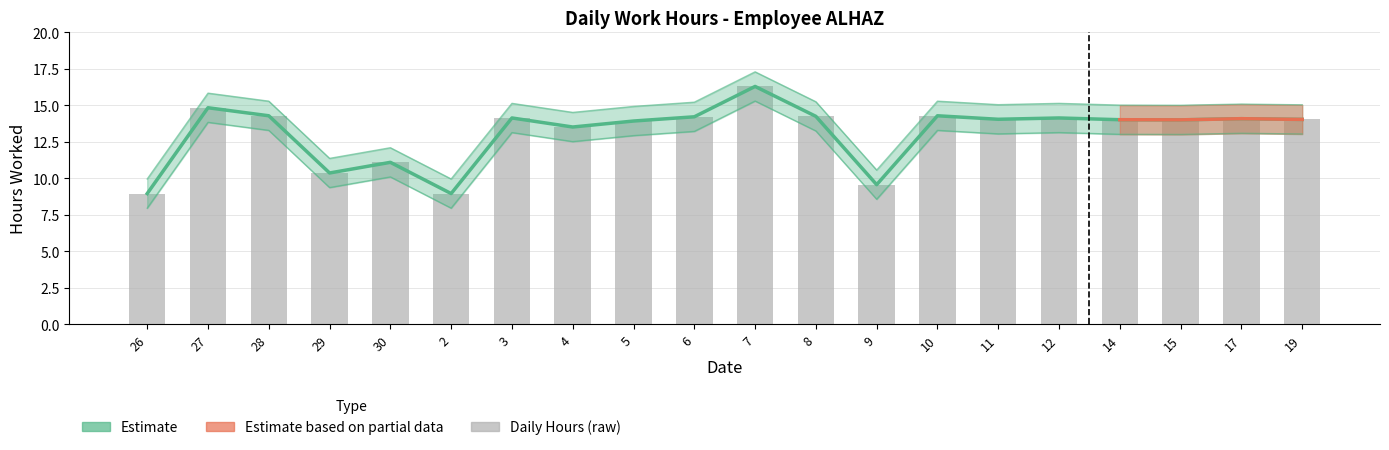

Is the value of Hours Worked at 14 greater than the value of Upper Bound at 15?

No